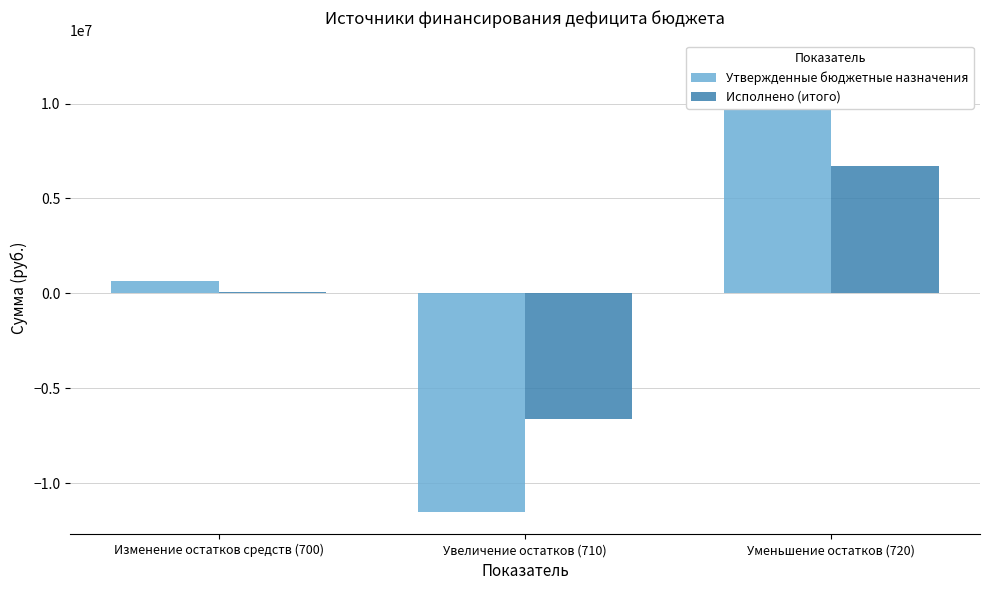

What is the spread (max minus min) of values at Уменьшение остатков (720)?

5424154.7